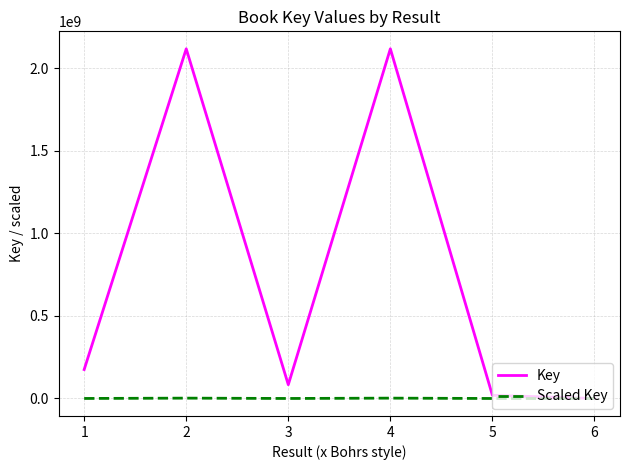

What is the sum of the Scaled Key values at 5 and 6?

19208.5